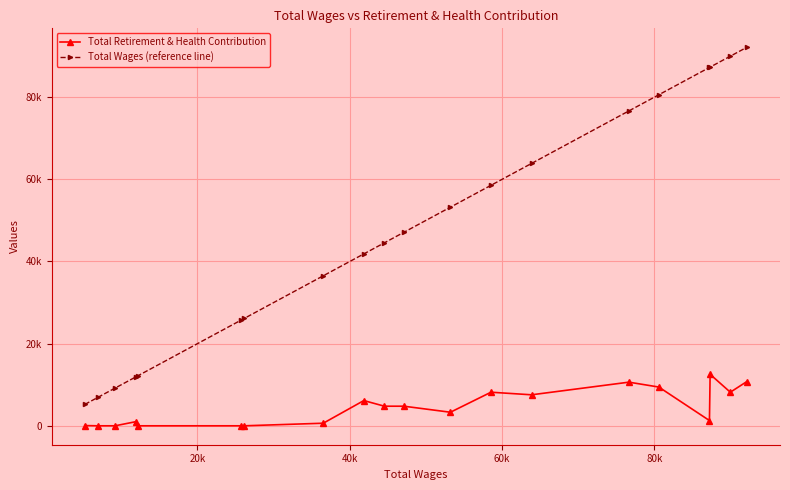

What is the maximum value shown in the chart?

92147